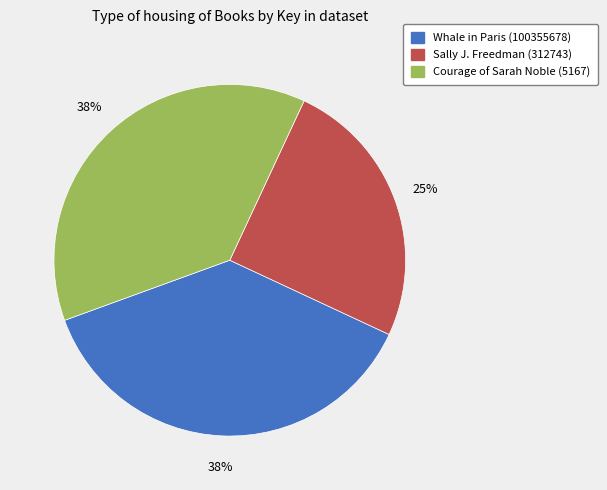

Which slice is the smallest?

Sally J. Freedman (312743)